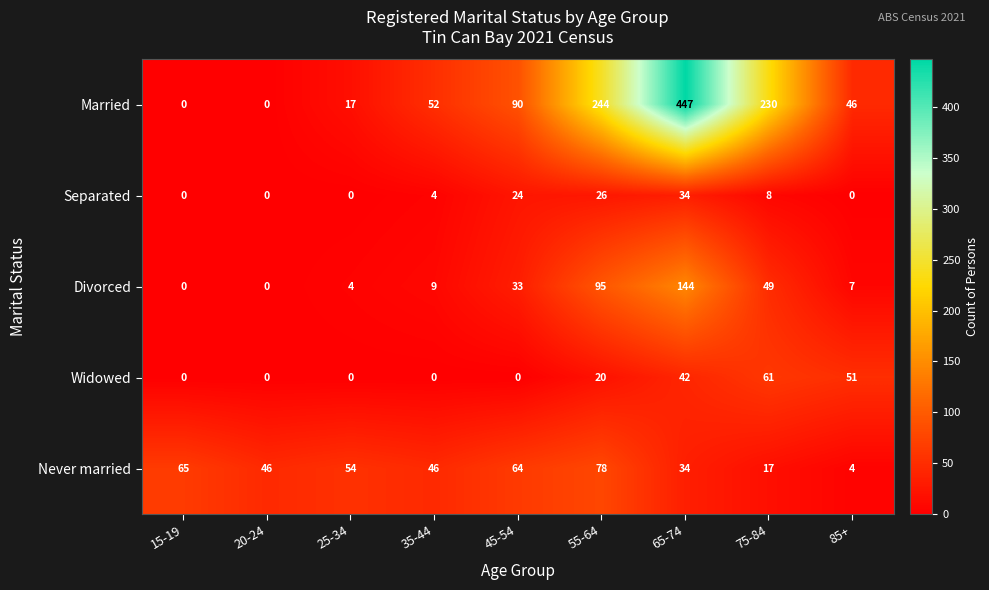

What is the greatest value displayed?

447